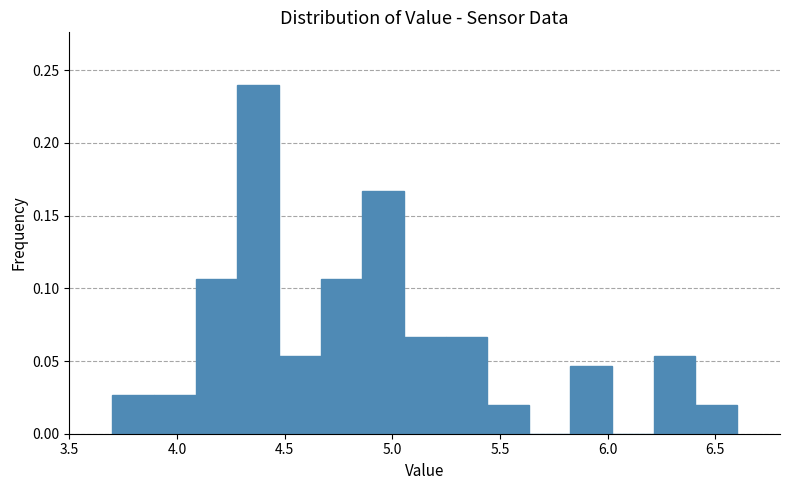

Around what value on the x-axis is the tallest bar? Give the approximate position of its centre, as read against the axis.

4.40